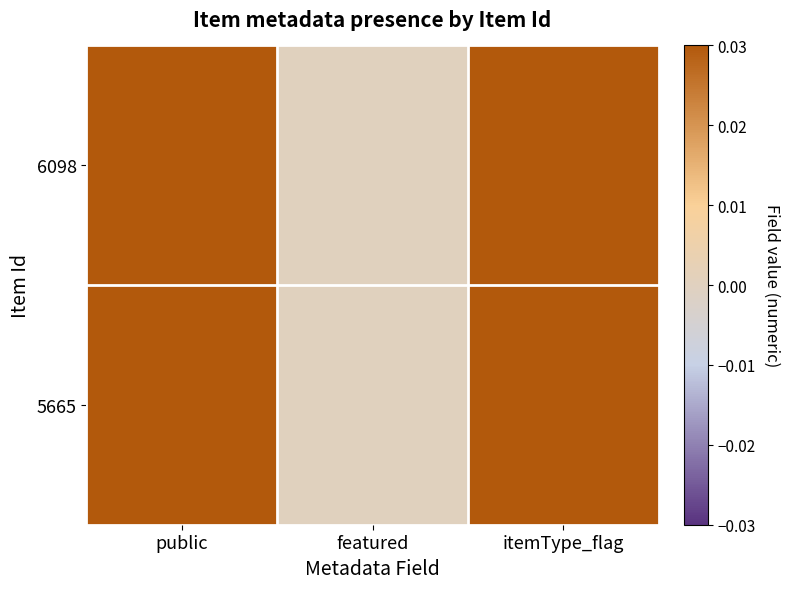

At which category does the chart reach its peak across all series?

public